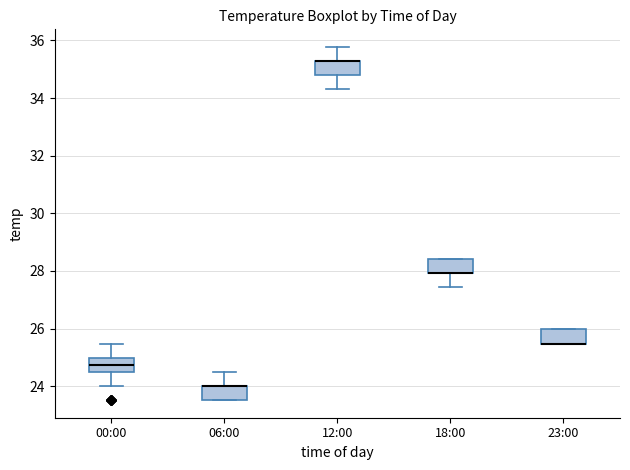

Reading left to right, read every box against the y-axis: the position of its median line, the range the box covers, and the ends of its whiskers. The values are not printed on the chart, so give them approximately, as read against the axis.

00:00: median 24.8, box 24.6 to 25.0, whiskers 24.0 to 25.4
06:00: median 24.0 (drawn on the box's upper edge), box 23.6 to 24.0, whiskers 23.6 to 24.6
12:00: median 35.2 (drawn on the box's upper edge), box 34.8 to 35.2, whiskers 34.4 to 35.8
18:00: median 28.0 (drawn on the box's lower edge), box 28.0 to 28.4, whiskers 27.4 to 28.4
23:00: median 25.4 (drawn on the box's lower edge), box 25.4 to 26.0, whiskers 25.4 to 26.0